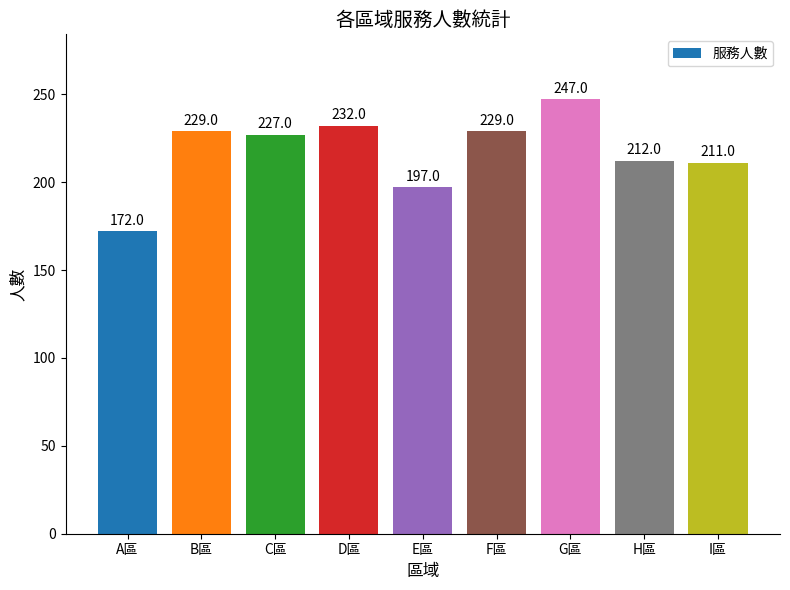

Is it true that the value at A區 is 118?

False